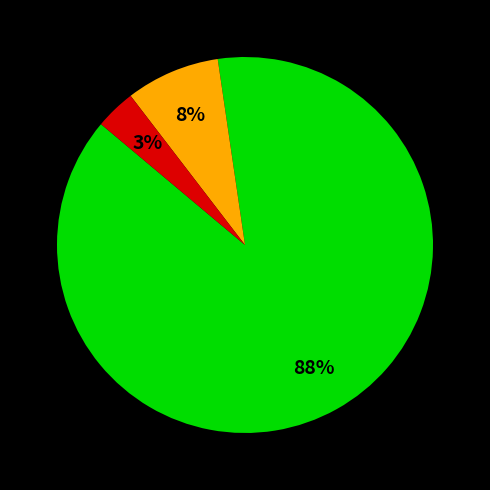

To the nearest percent, what is the average slice percentage?

33%